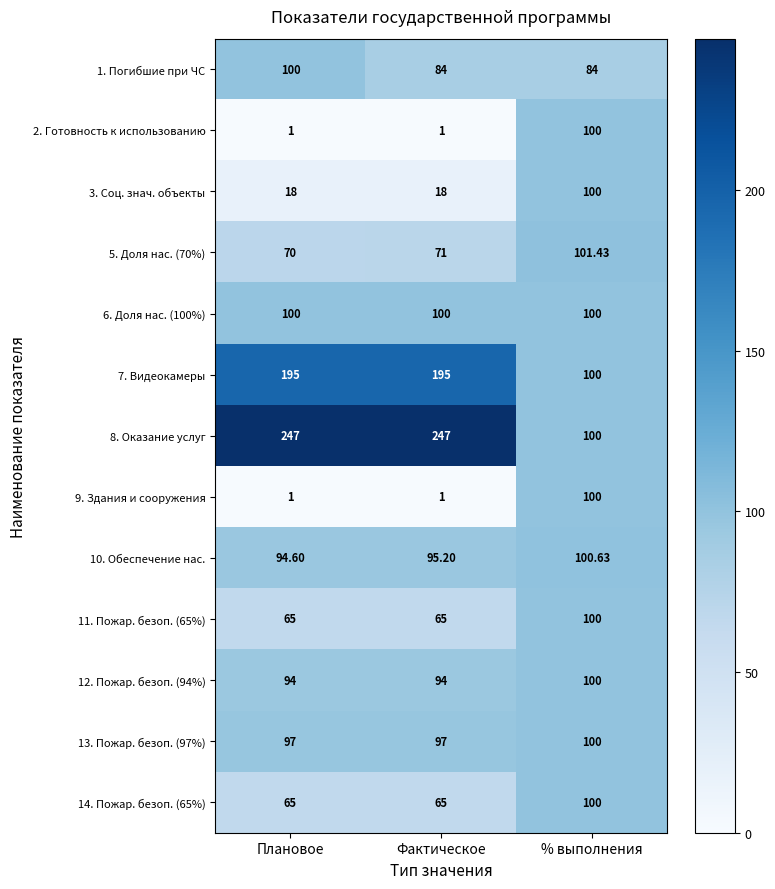

Is the value of 14. Пожар. безоп. (65%) at Плановое greater than the value of 1. Погибшие при ЧС at % выполнения?

No